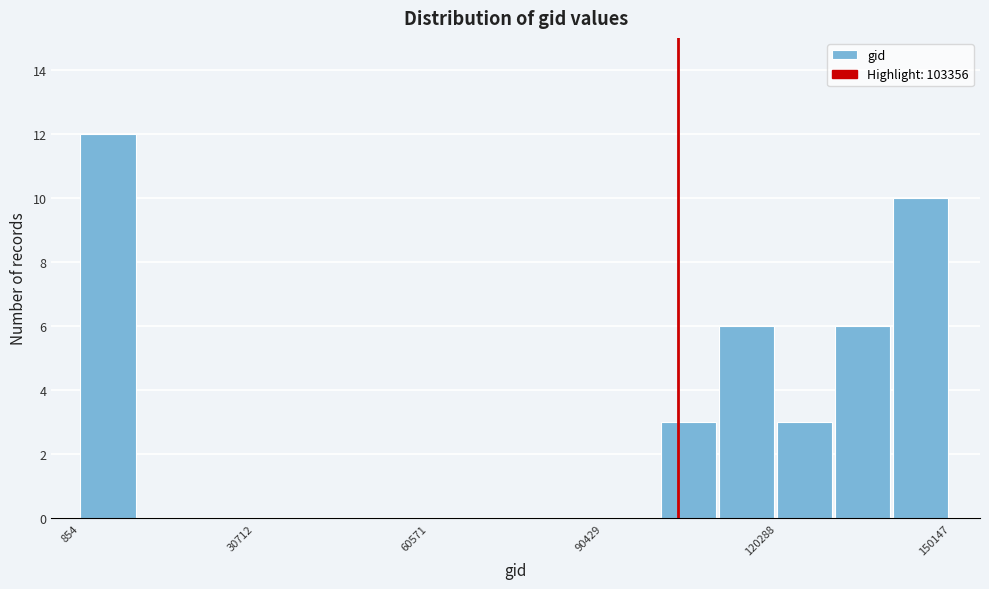

Read against the x-axis, roughly where is the centre of the tallest bar?

5000